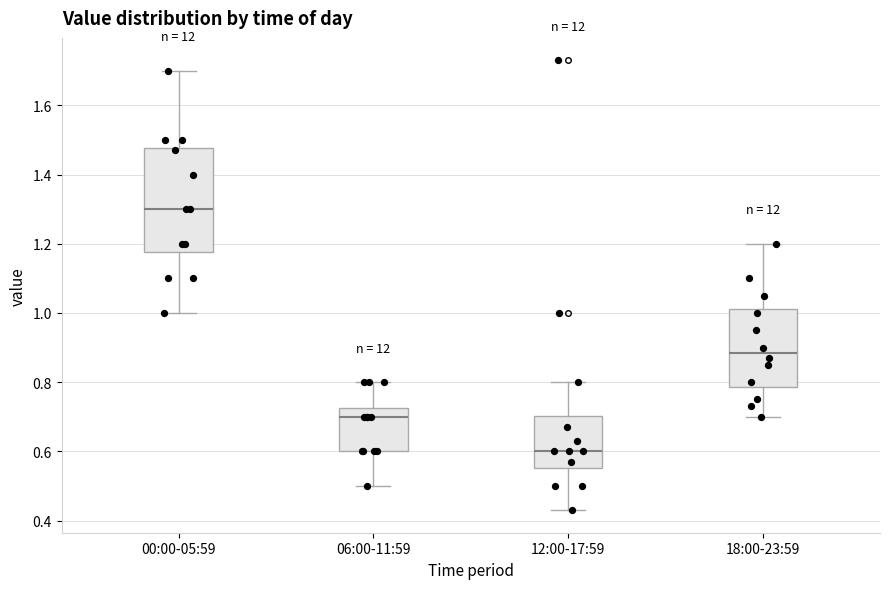

Where does the lower whisker of the box for 00:00-05:59 end on the y-axis? The values are not printed on the chart, so give them approximately, as read against the axis.

1.00